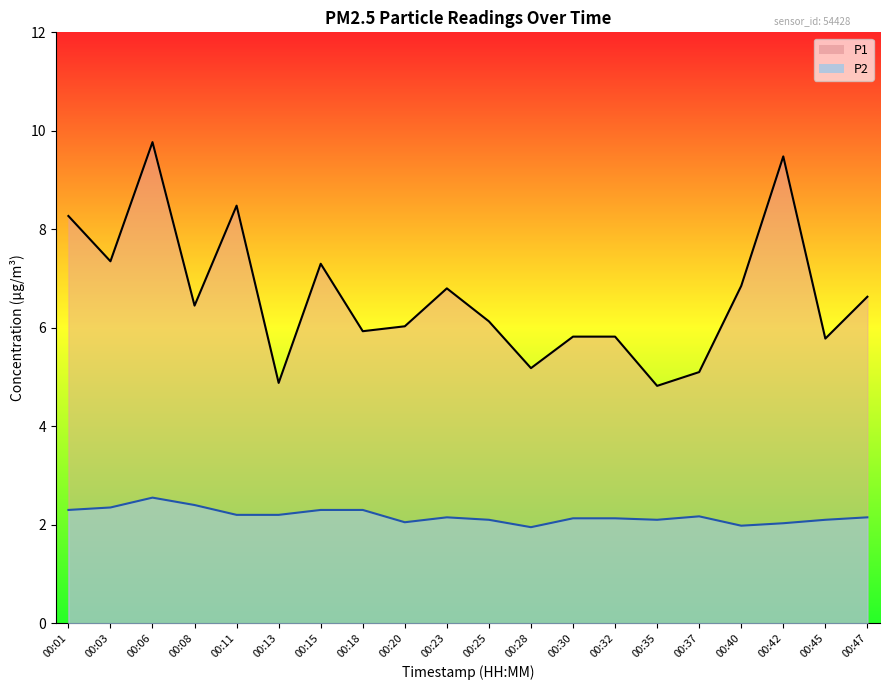

Which label corresponds to the largest value in the chart?

00:06